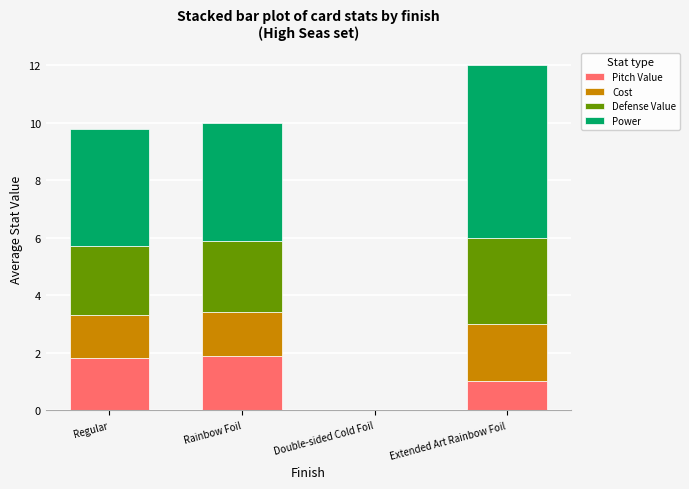

Are the bars grouped side by side (vs. stacked)?

No